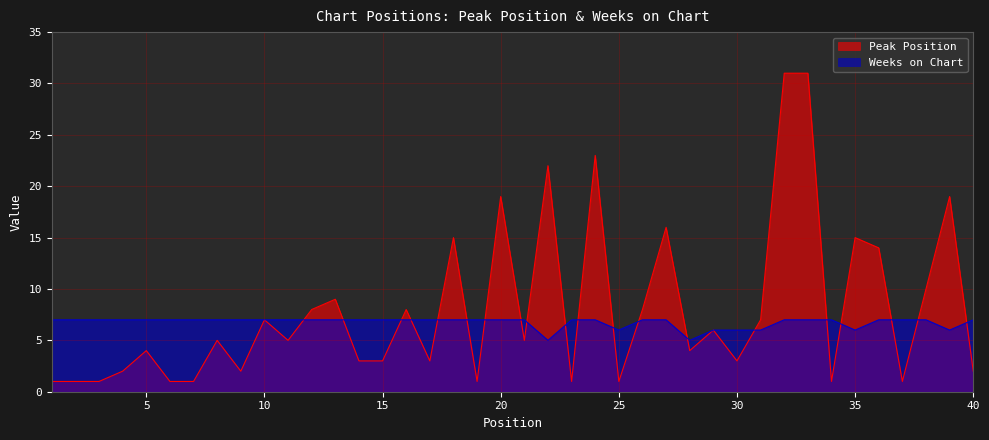

What is the sum of the Peak Position values at 39 and 32?

50